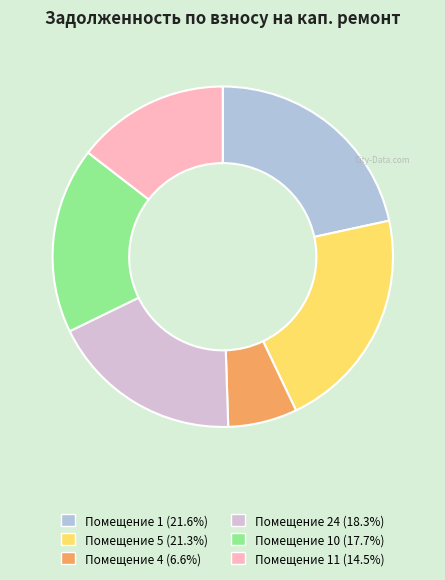

Does any single category account for the majority?

No